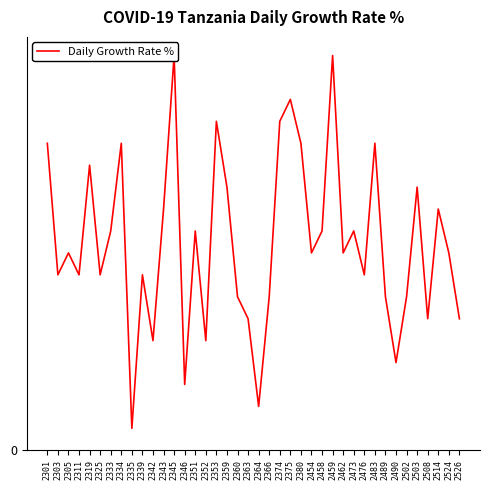

Does the chart display data point markers on the line(s)?

No